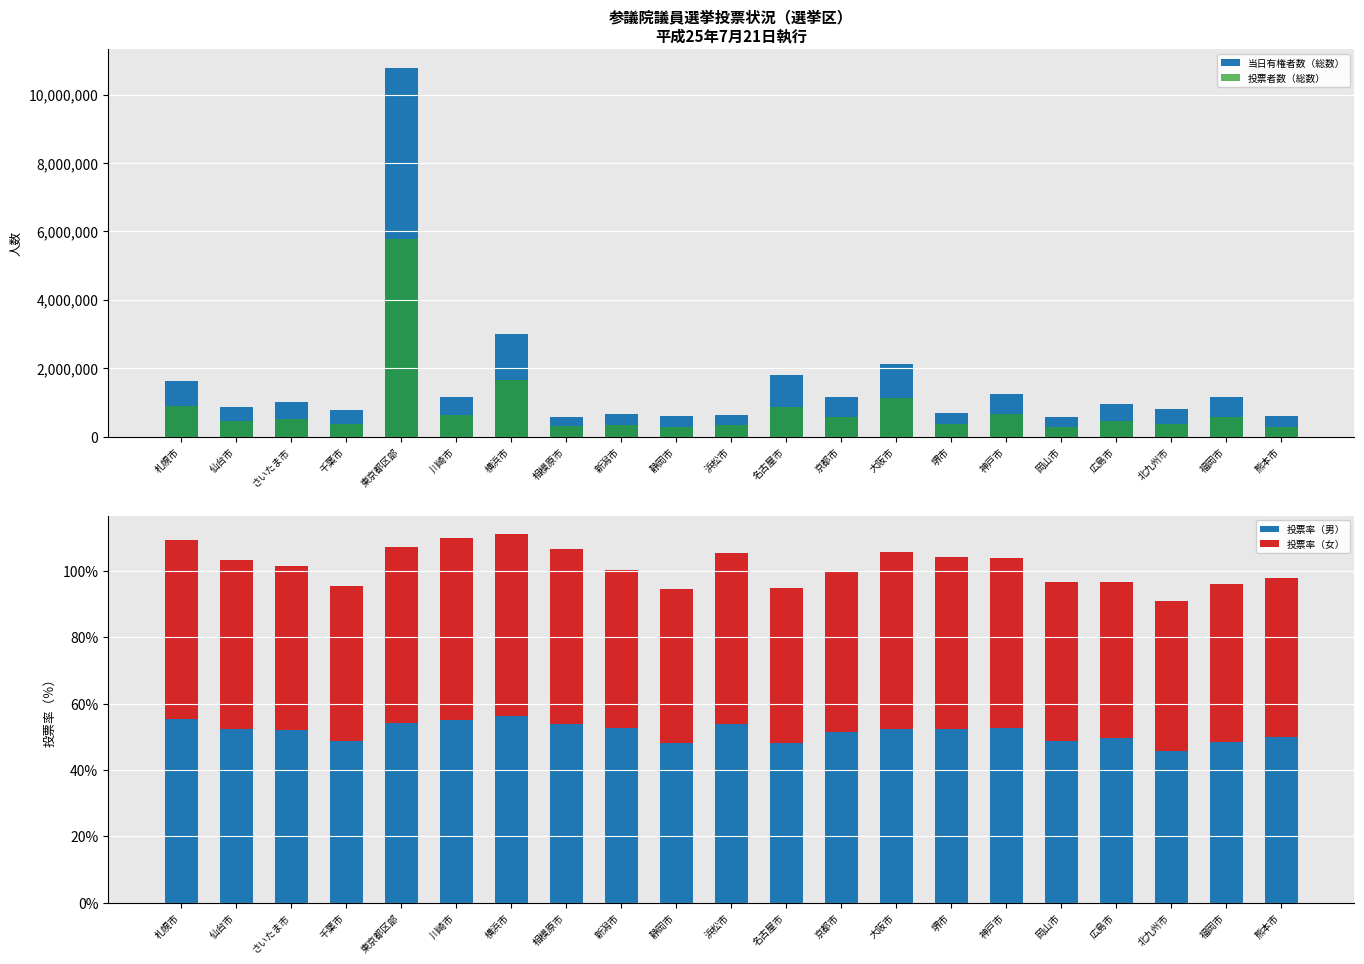

List the series in order of their peak value, highest first.

当日有権者数（総数）, 投票者数（総数）, 投票率（男）, 投票率（女）